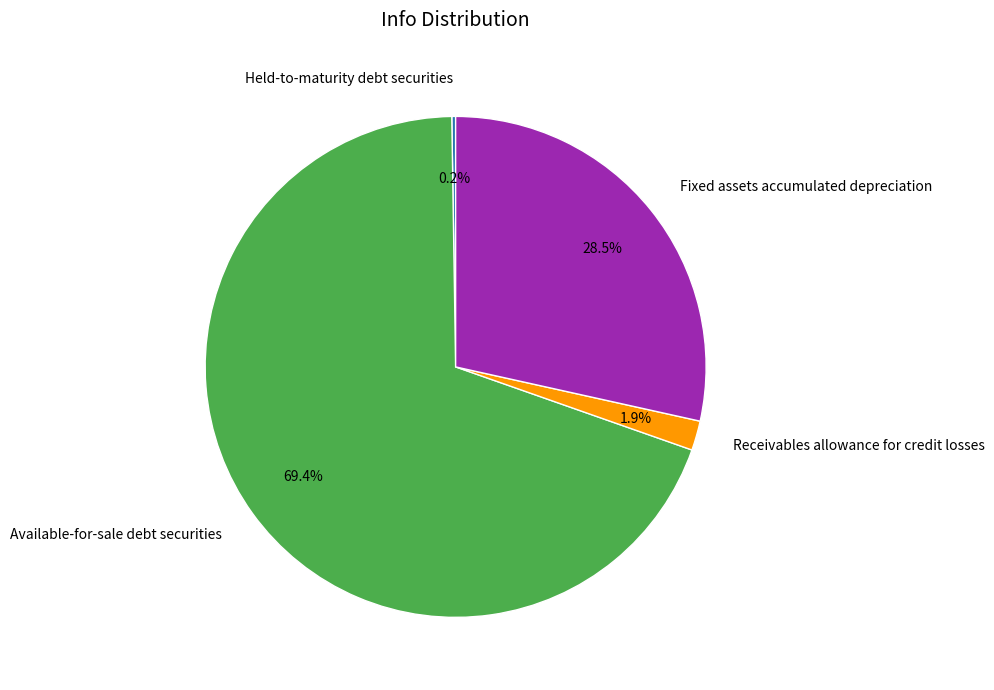

What percentage do Receivables allowance for credit losses and Available-for-sale debt securities together represent?

71.3%